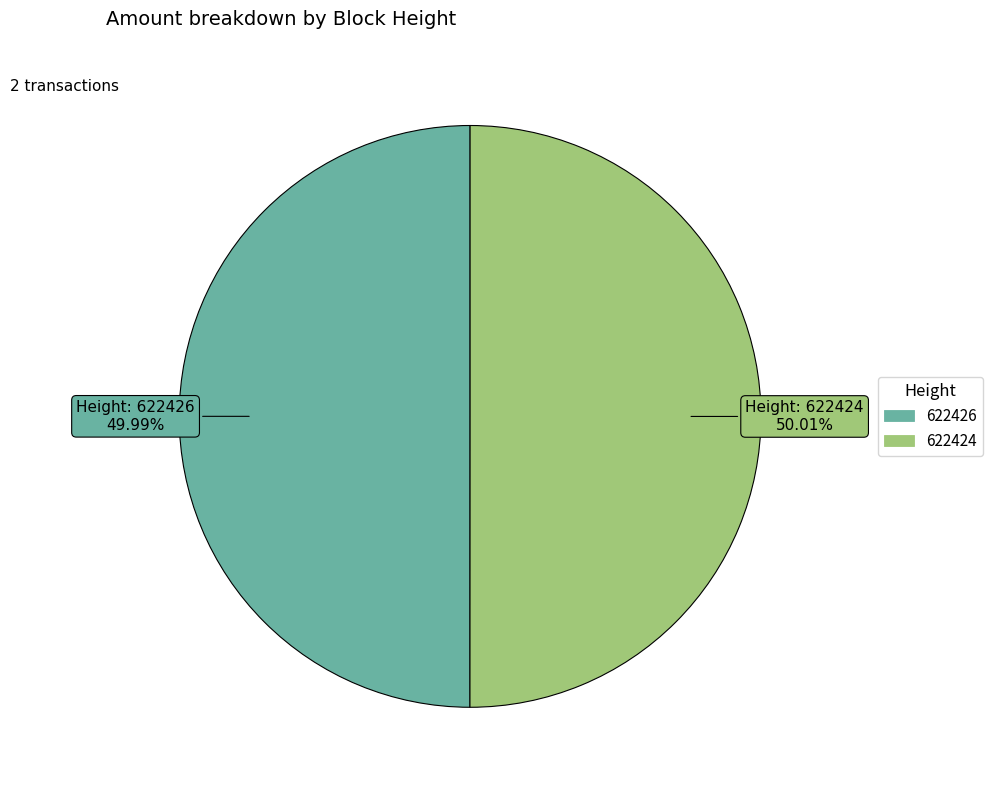

How many segments does this pie chart have?

2